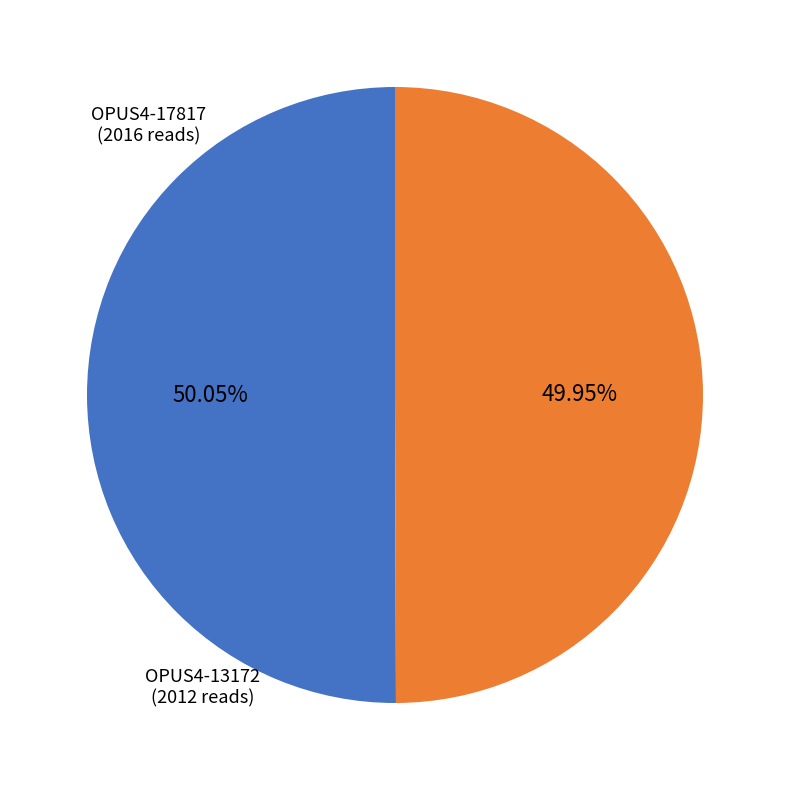

Is there any slice that represents more than half of the pie?

Yes